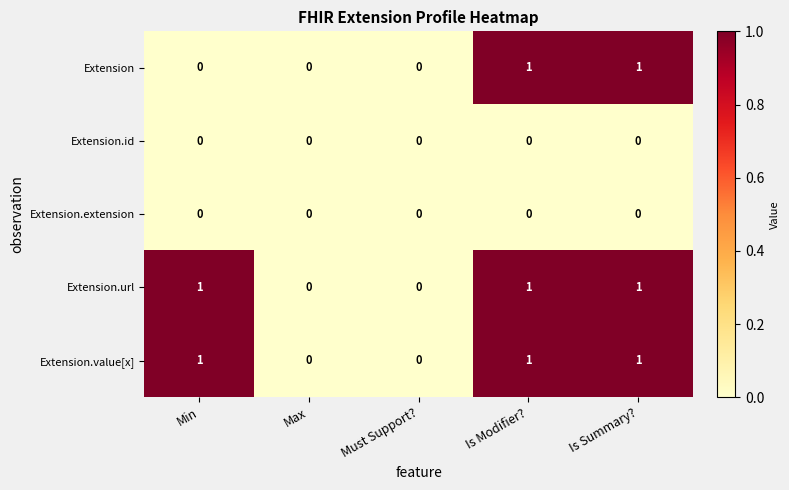

Count the Extension.url values in the range 0 to 1.

5